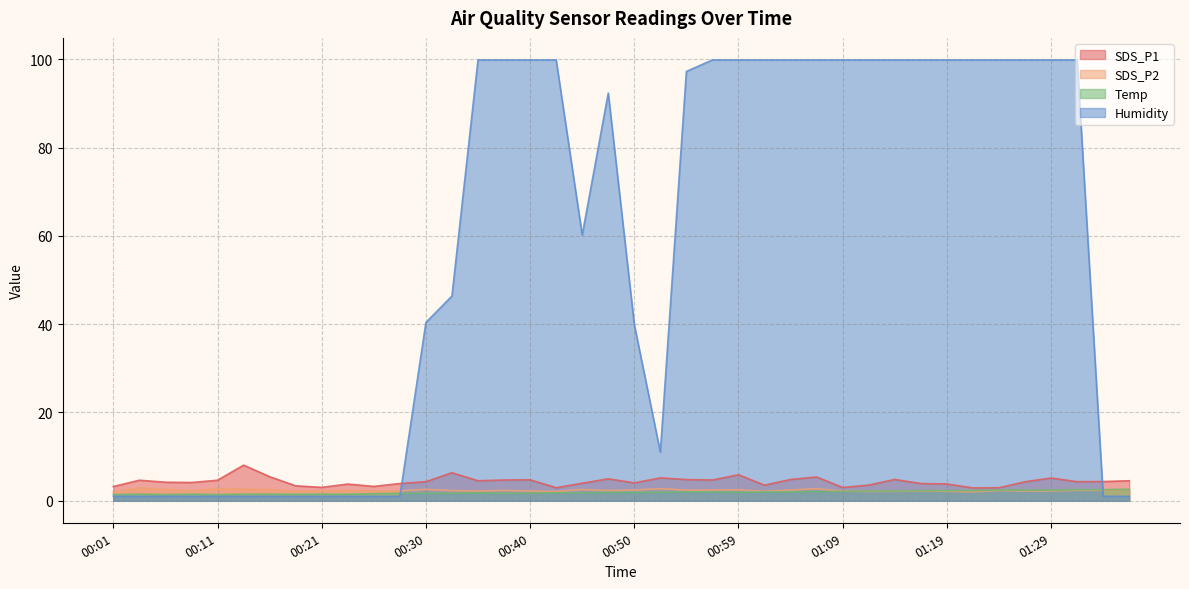

Is the value of SDS_P2 at 01:02 greater than the value of SDS_P1 at 00:25?

No